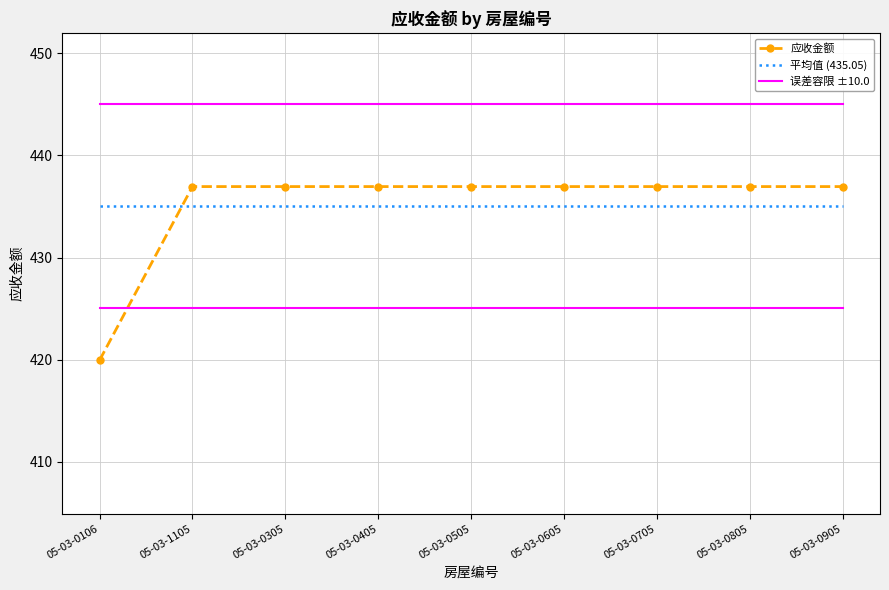

True or false: 误差容限 ±10.0 and 平均值 (435.05) cross at least once.

False